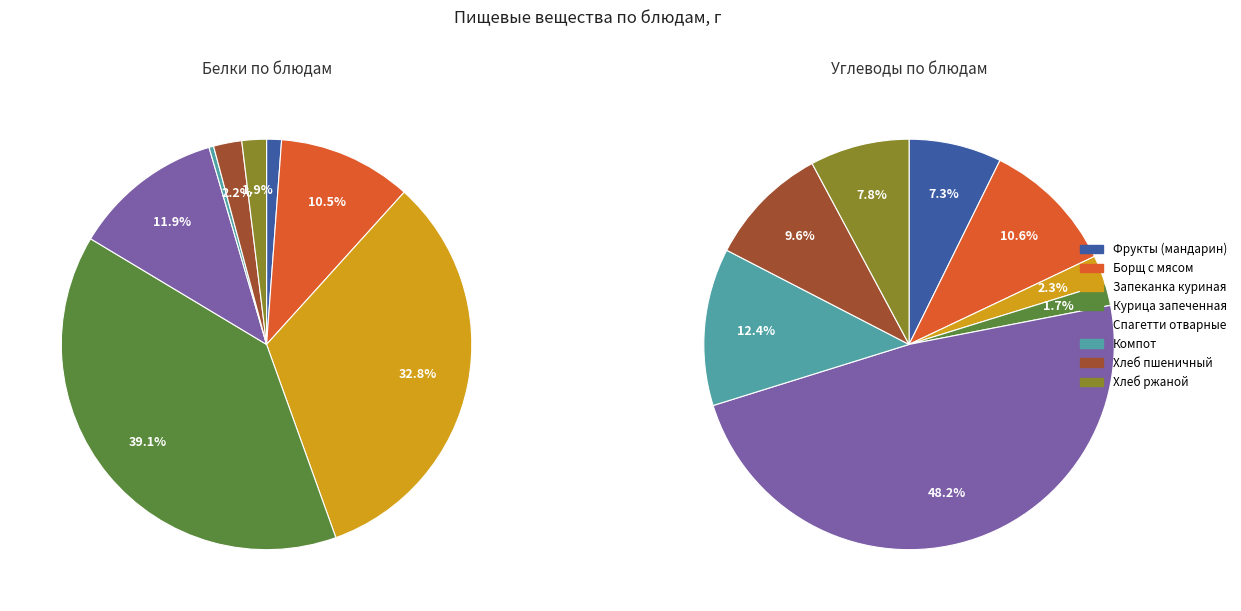

Does Спагетти отварные account for over 50% of the chart?

No